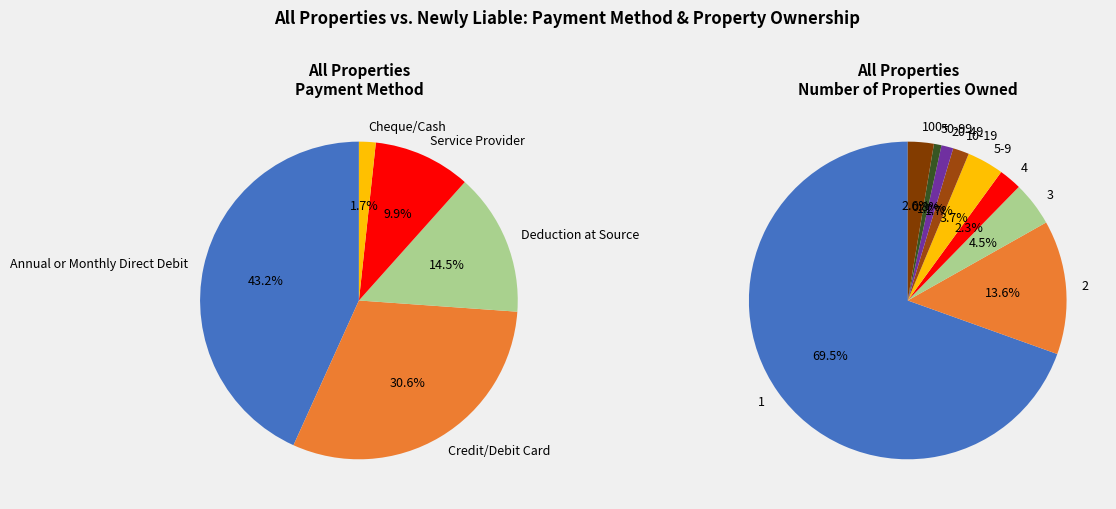

To the nearest percent, what is the combined percentage of Deduction at Source and Annual or Monthly Direct Debit?

58%